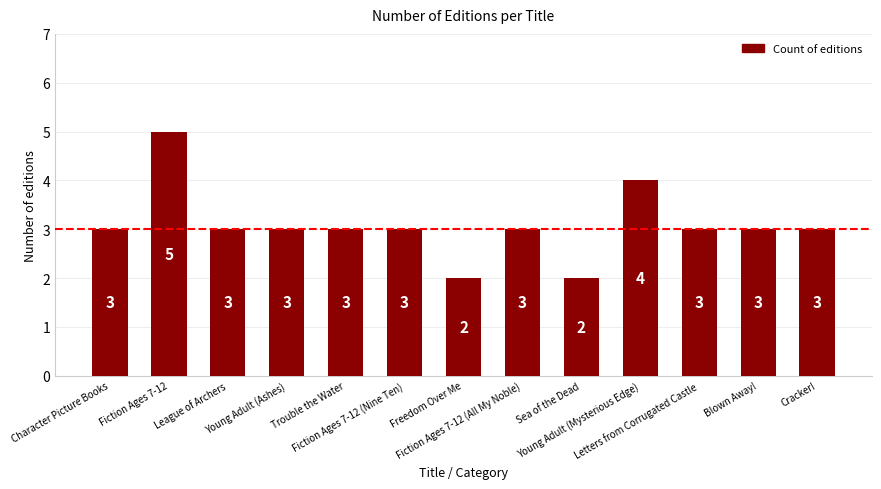

What is the maximum value shown in the chart?

5